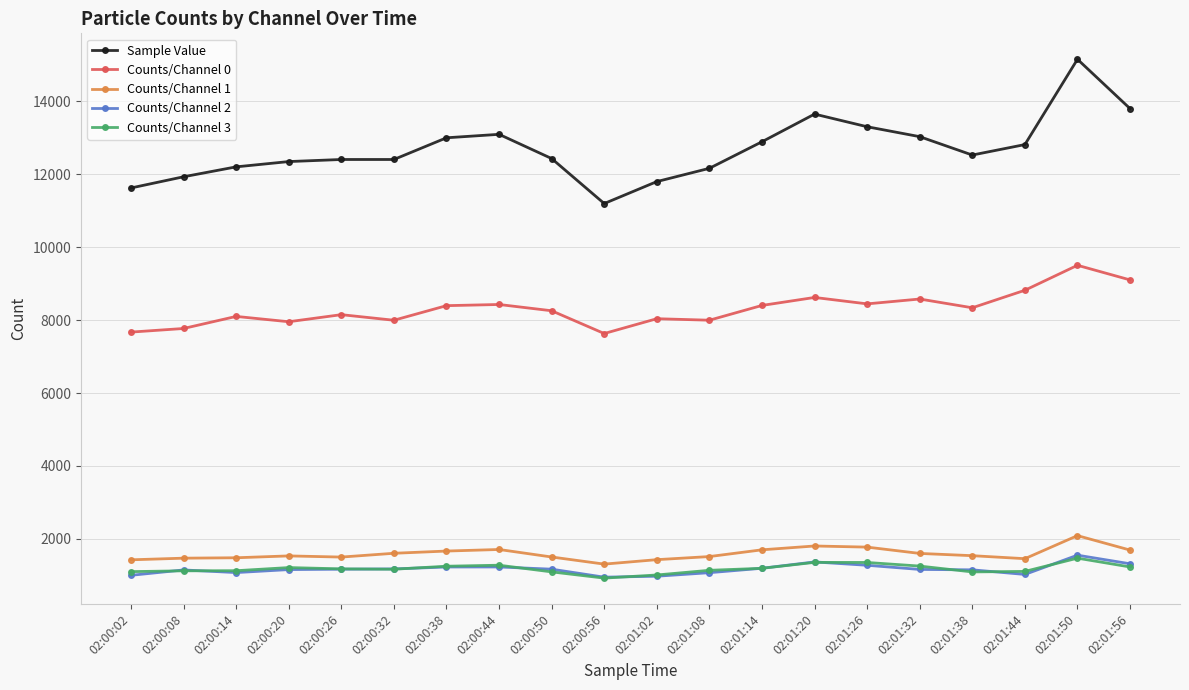

Between 02:00:02 and 02:00:44, which series saw the biggest shift?

Sample Value